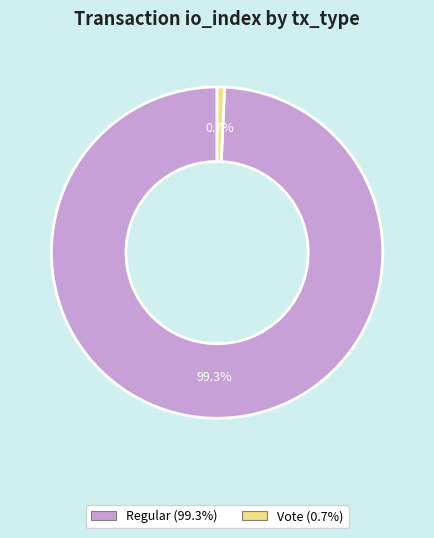

Does any single category account for the majority?

Yes